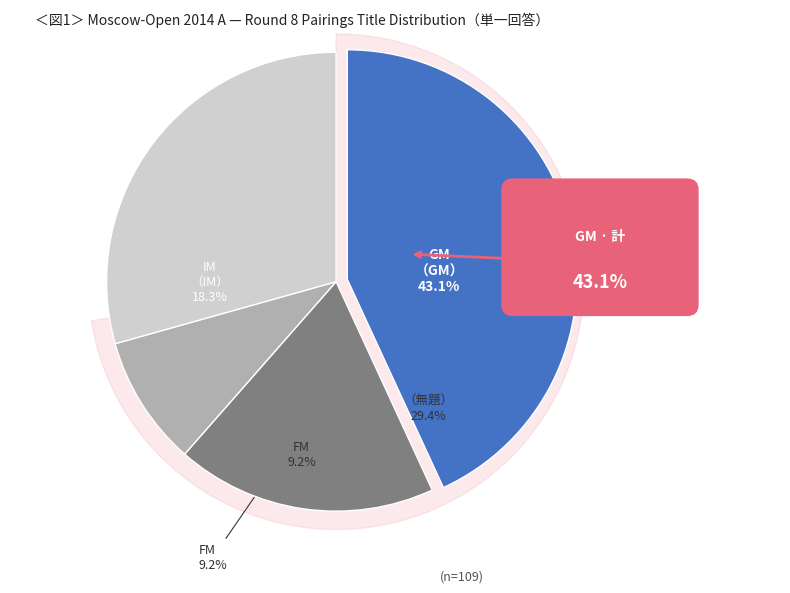

To the nearest percent, what is the combined percentage of IM and ?

48%